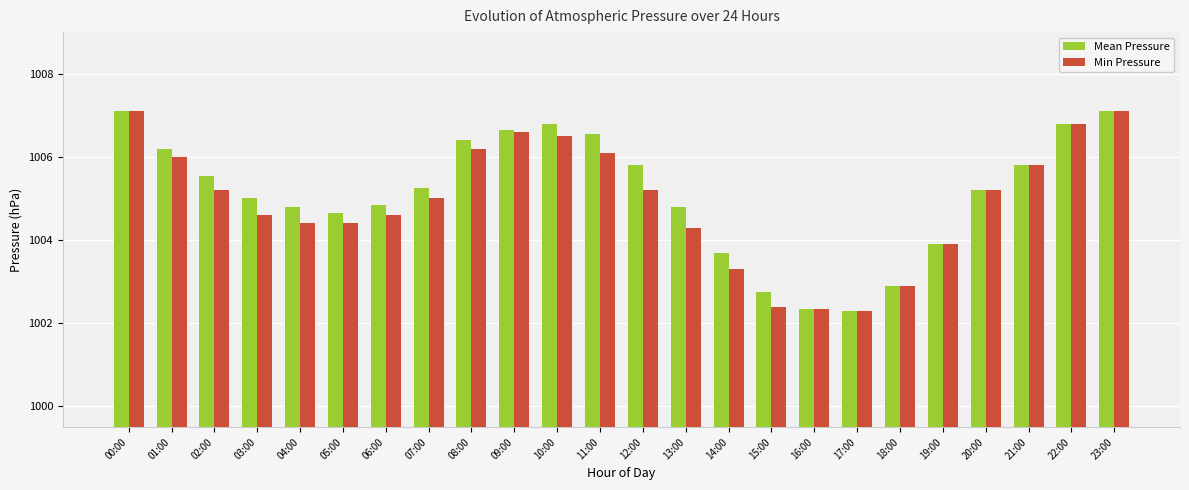

How many distinct data groups are displayed?

2